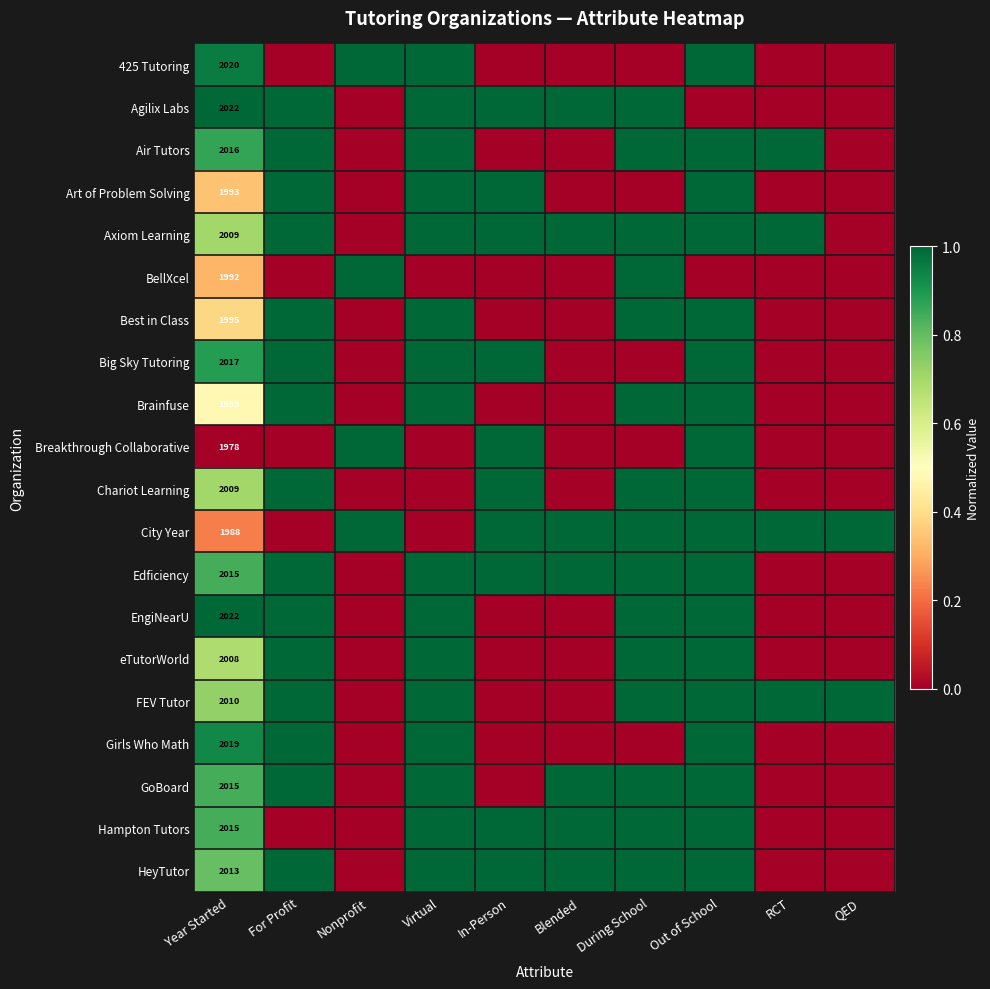

True or false: Girls Who Math has a value of 1143 at Year Started.

False